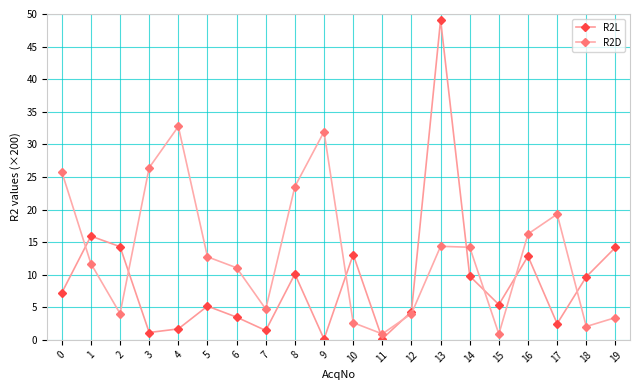

What is the value of the R2D point at the 16th from the left?

0.9